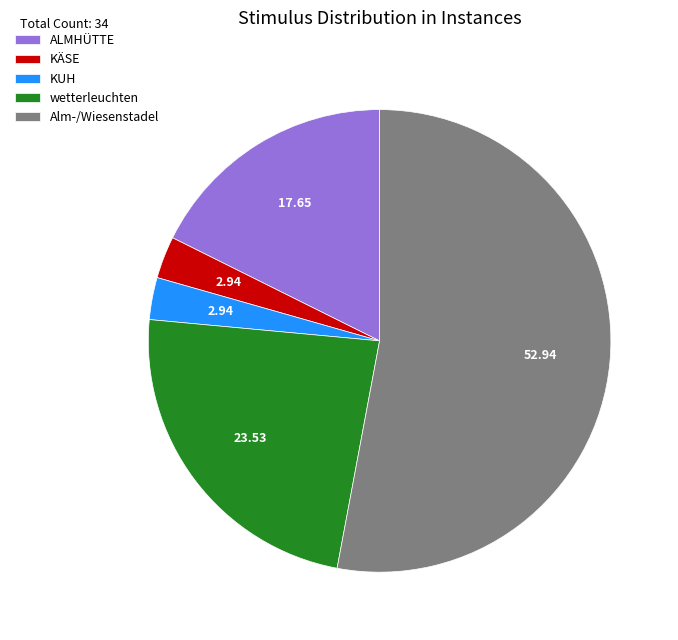

What is the largest slice in the pie chart?

Alm-/Wiesenstadel